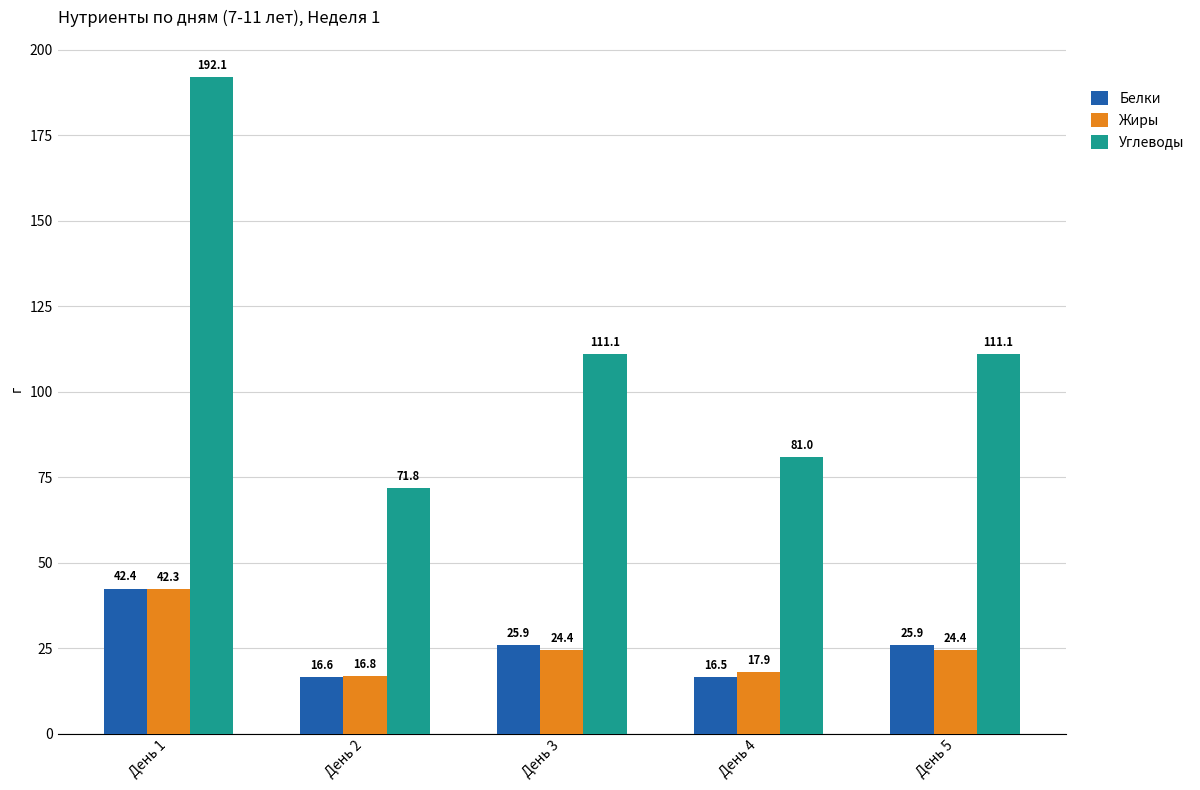

How many categories are shown in the chart?

5